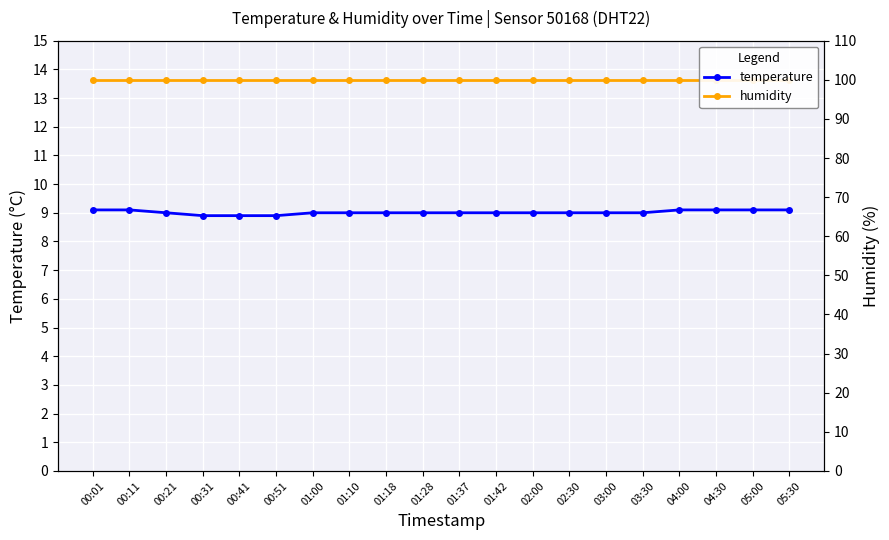

What is the maximum value for humidity?

99.9